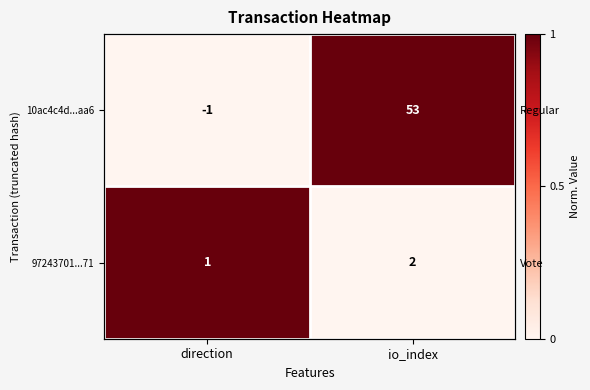

Which series changed the most between direction and io_index?

10ac4c4d...aa6